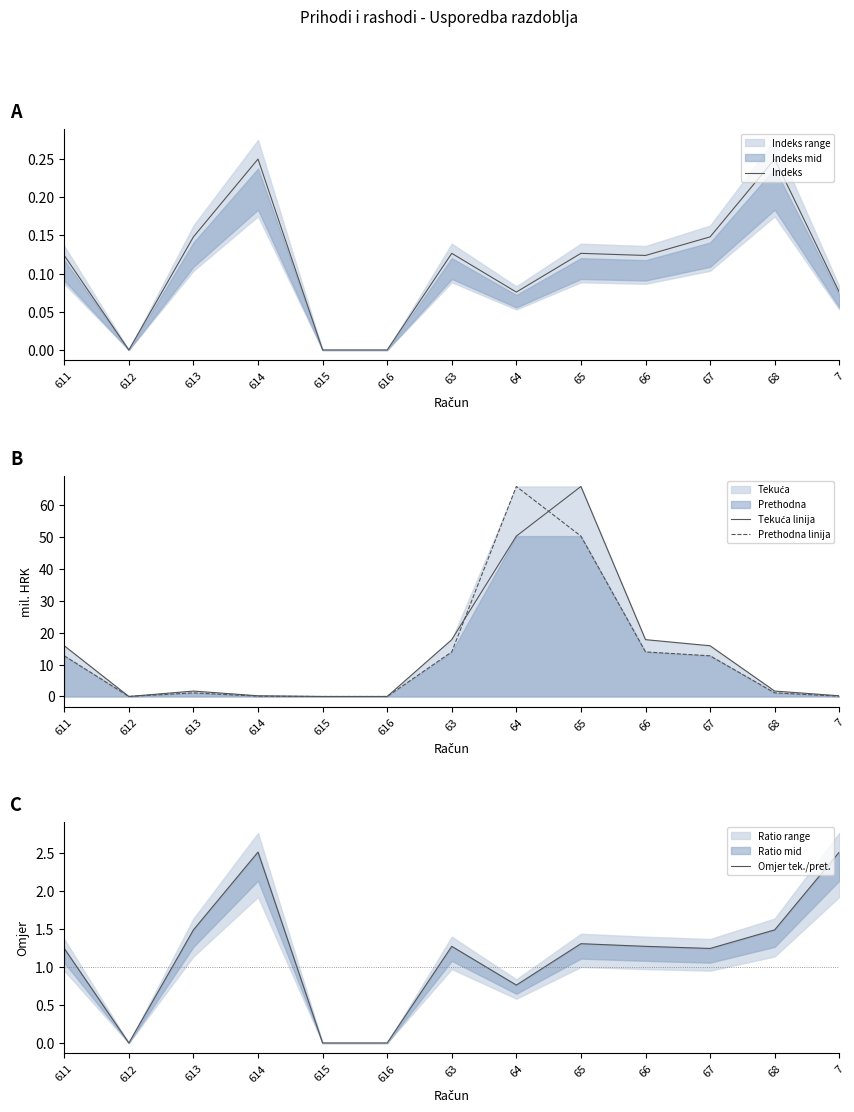

In Indeks, how many points are lower than both neighbors (excluding endpoints)?

3